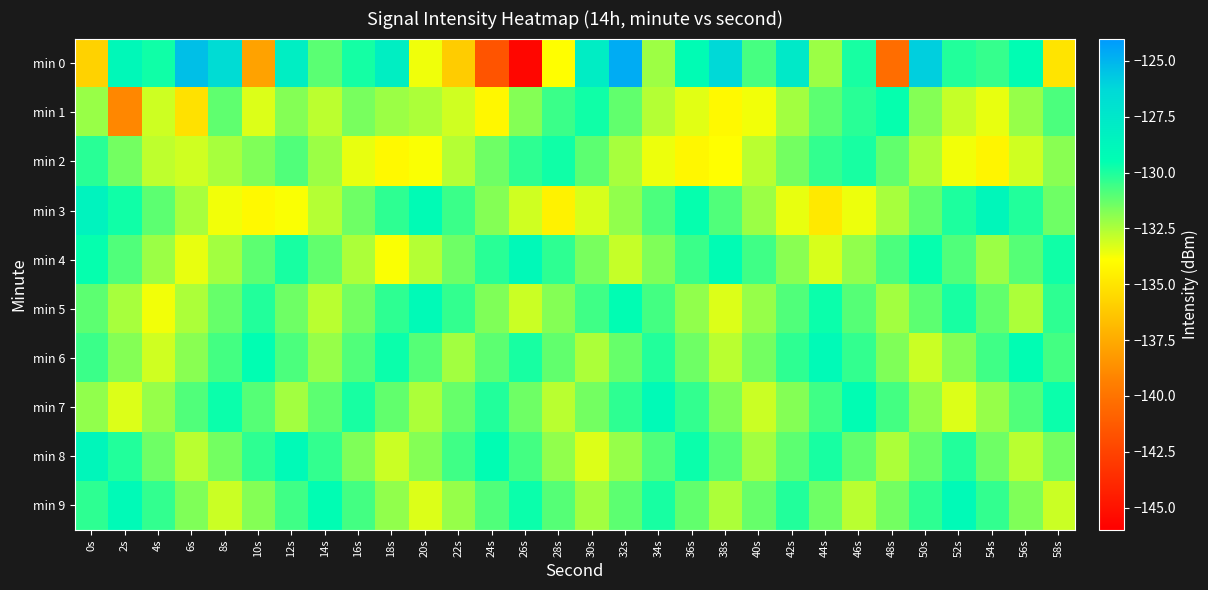

What is the total value across all series at 4s?

-1319.6